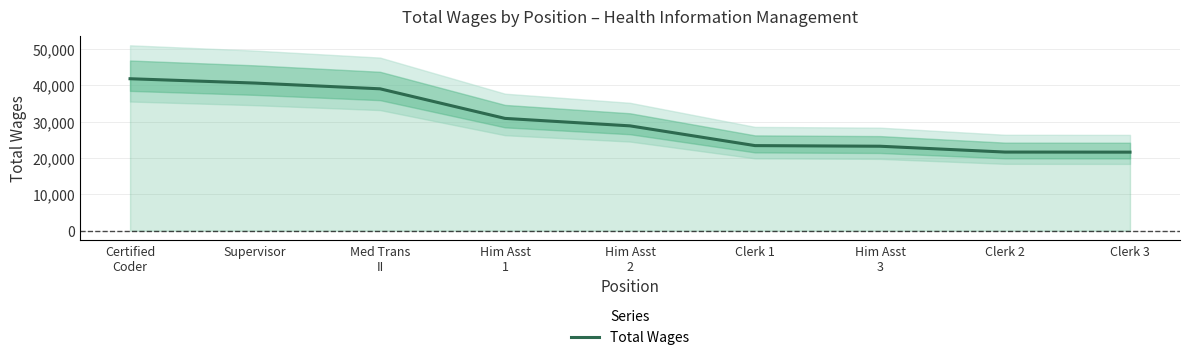

Which category has the lowest value across all series?

Clerk 3